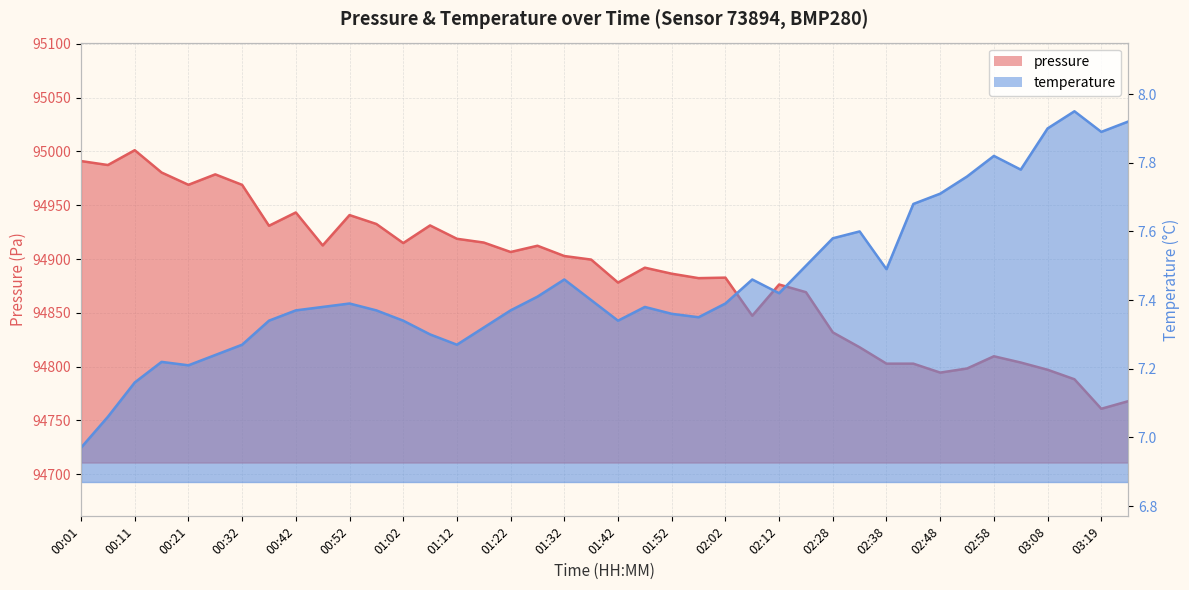

True or false: pressure and temperature cross at least once.

False